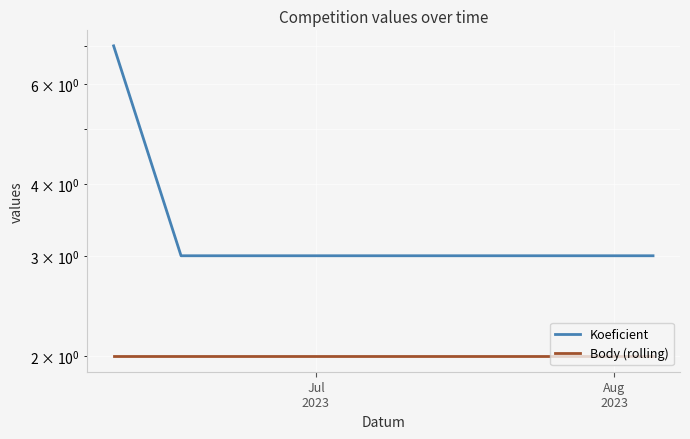

The Body (rolling) series shows 1 at 2. True or false?

False